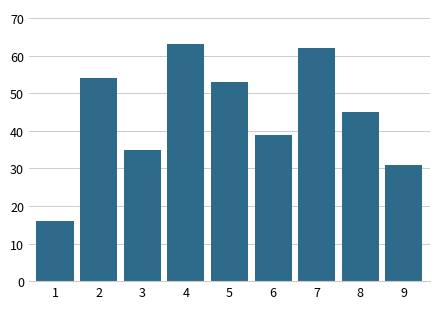

Reading left to right, extract all data points from this chart.

16	54	35	63	53	39	62	45	31